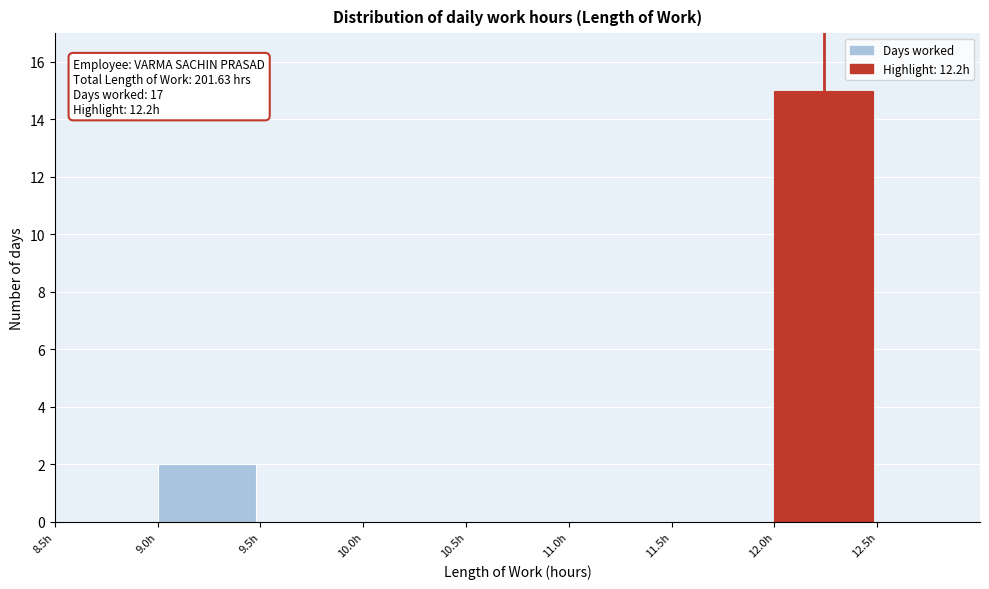

Which range on the x-axis has the tallest bar?

12.0 to 12.5